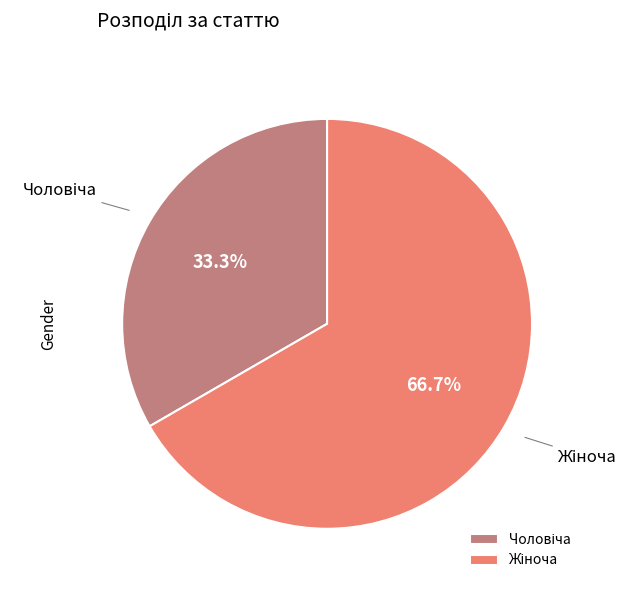

Is there any slice that represents more than half of the pie?

Yes